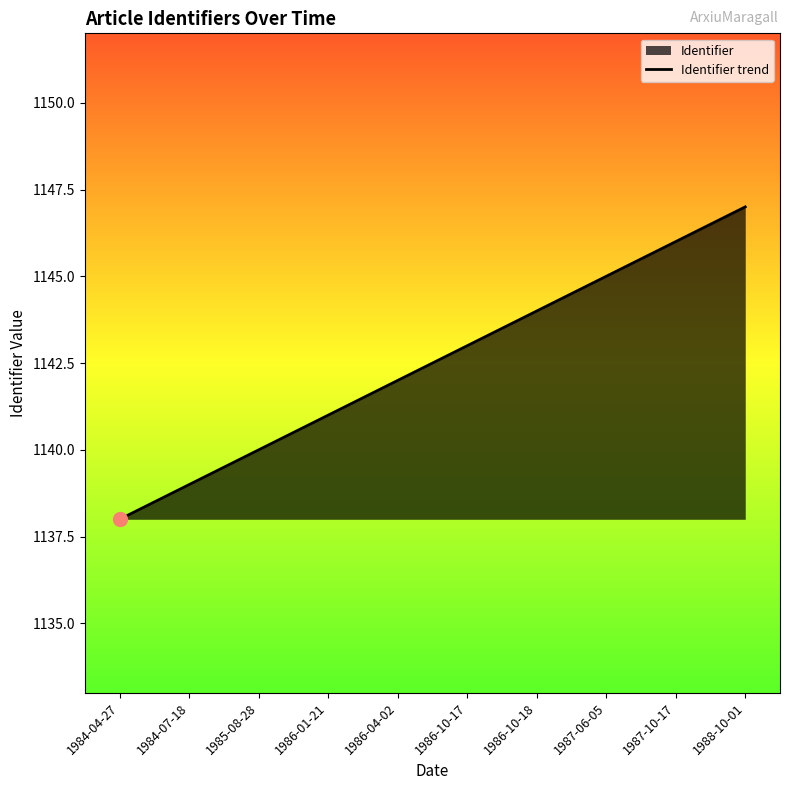

Approximately how many times larger is the value at 1986-01-21 compared to 1986-10-17?

1.0